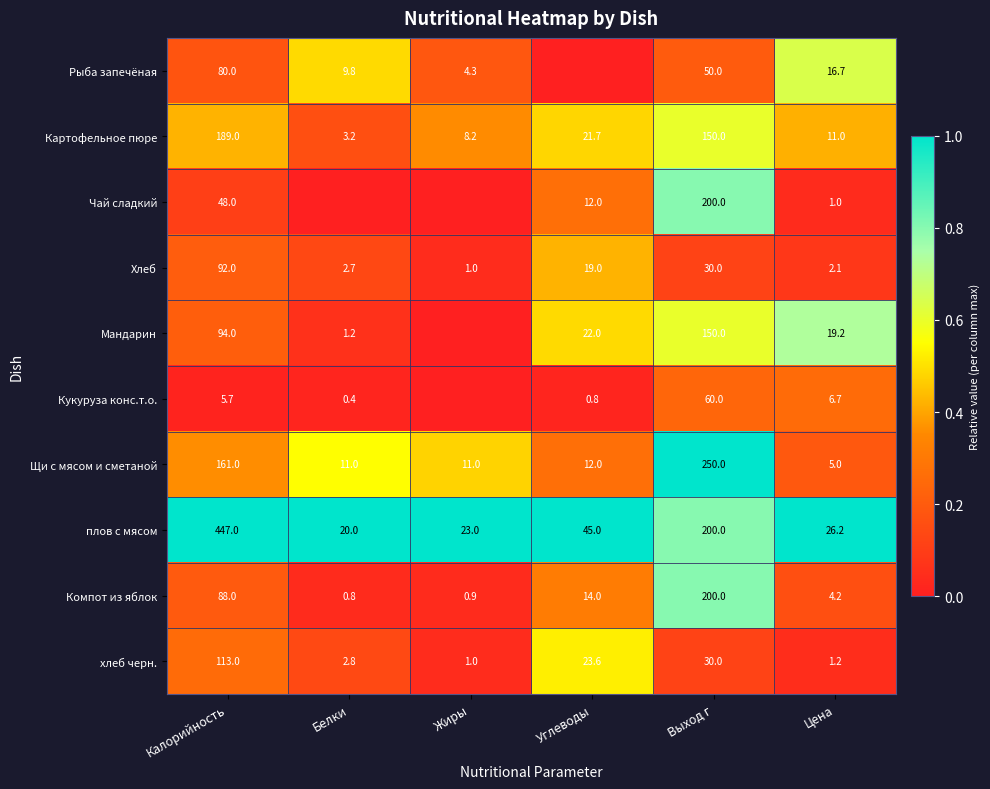

What is the total value across all series at Выход г?

1320.0